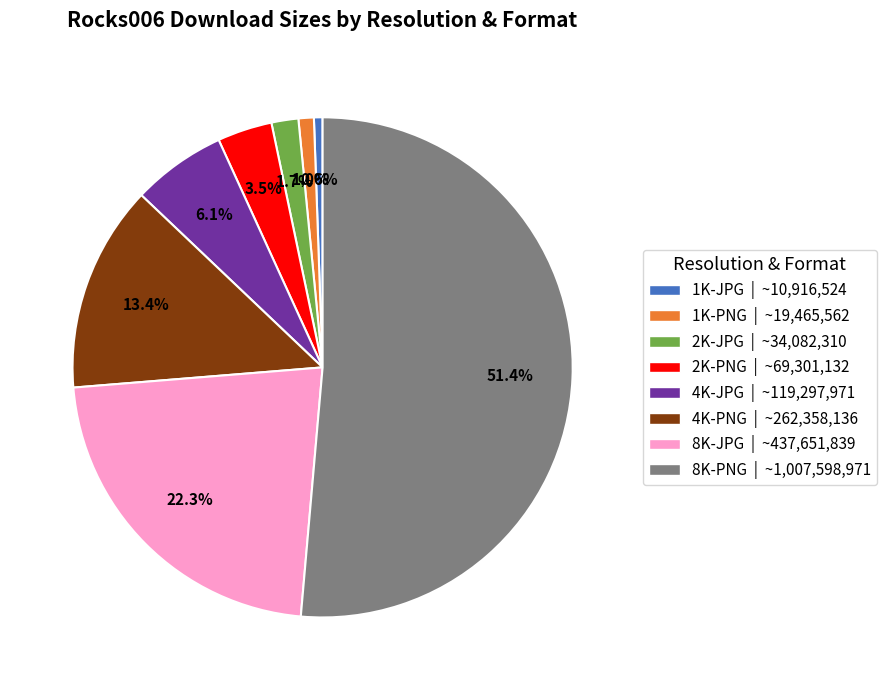

What is the majority slice?

8K-PNG